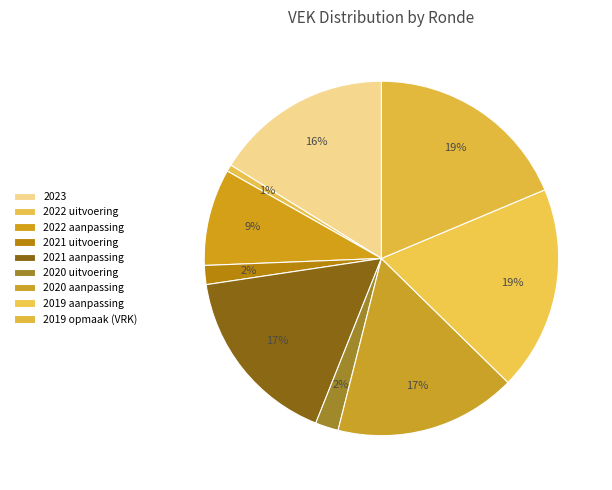

What is the smallest slice in the pie chart?

2022 uitvoering